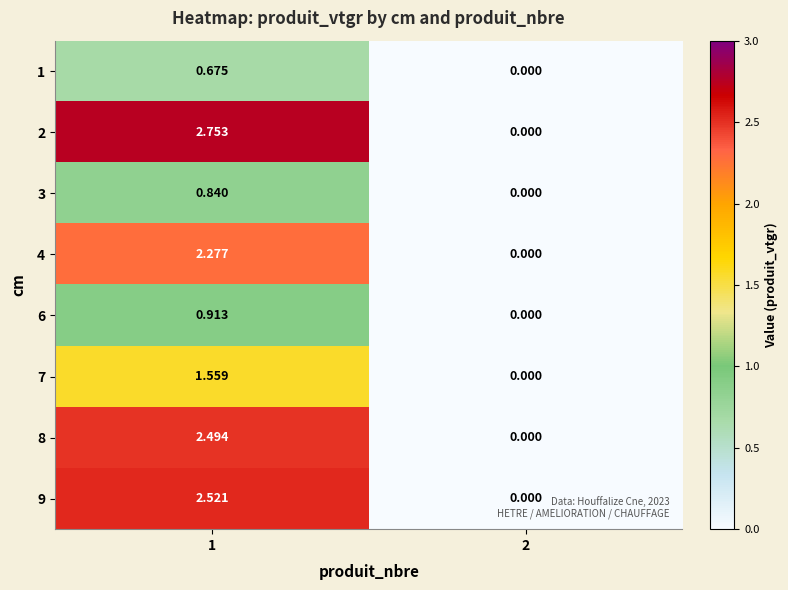

Which series changed the most between 1 and 2?

2